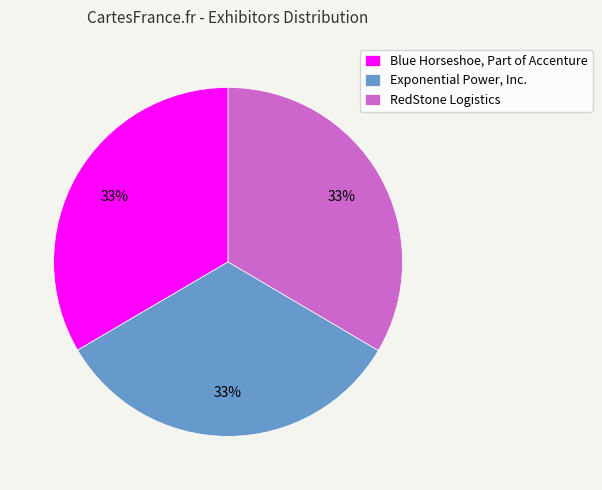

To the nearest percent, what is the average slice percentage?

33%